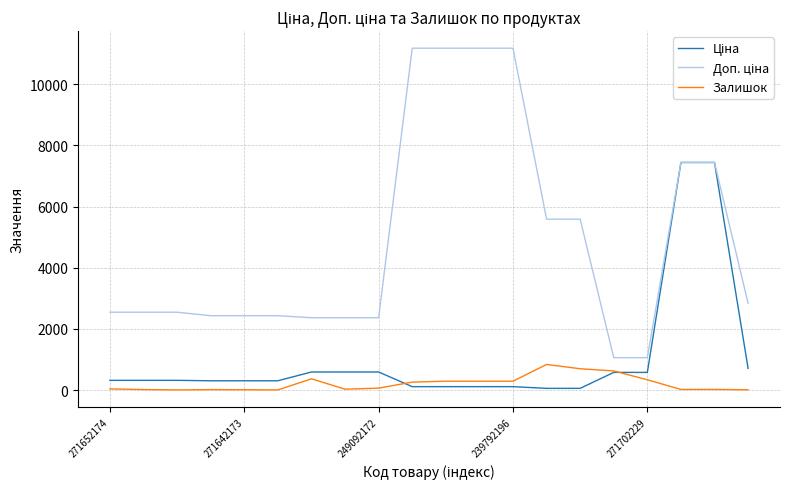

Reading left to right, transcribe all the data shown in this chart.

Ціна: 318.3	318.3	318.3	304.1	304.1	304.1	591.6	591.6	591.6	111.8	111.8	111.8	111.8	55.9	55.9	578.1	578.1	7444.6	7444.6	710.0
Доп. ціна: 2546.4	2546.4	2546.4	2432.8	2432.8	2432.8	2366.5	2366.5	2366.5	11182.0	11182.0	11182.0	11182.0	5591.0	5591.0	1060.0	1060.0	7444.6	7444.6	2839.8
Залишок: 38.0	16.0	5.0	14.0	11.0	5.0	368.0	29.0	63.0	260.0	290.0	289.0	290.0	838.0	698.0	626.0	337.0	20.0	21.0	9.0